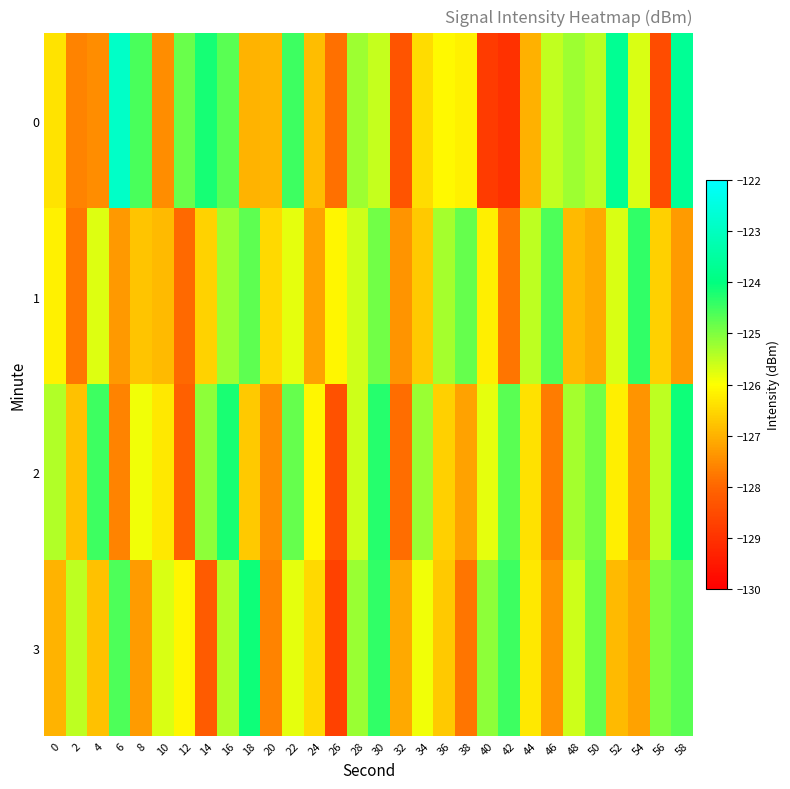

At which category is the sum across all series the highest?

30